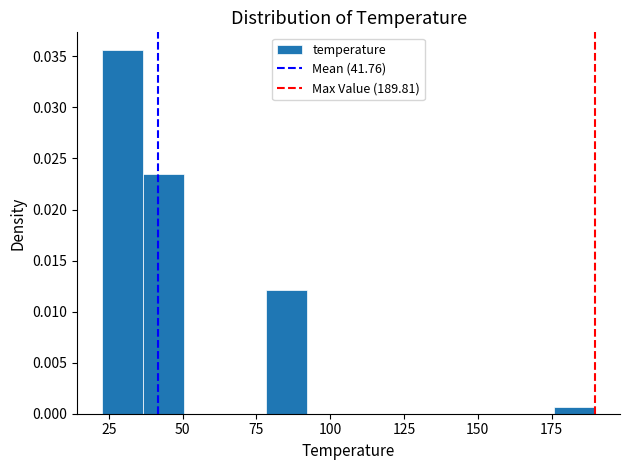

Around what value on the x-axis is the tallest bar? Give the approximate position of its centre, as read against the axis.

30